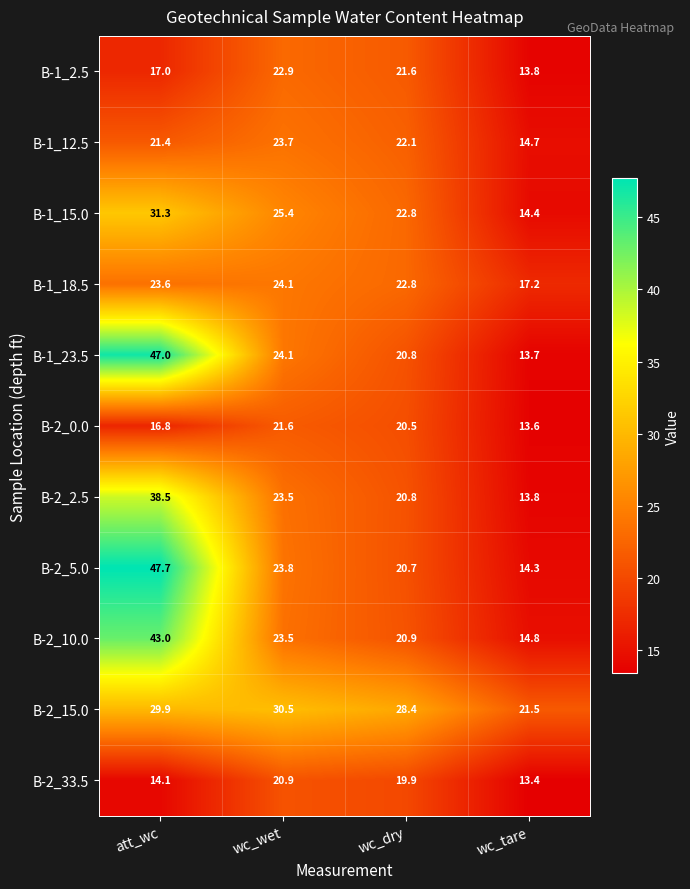

Is it true that B-2_2.5 equals 13.8 at wc_tare?

True